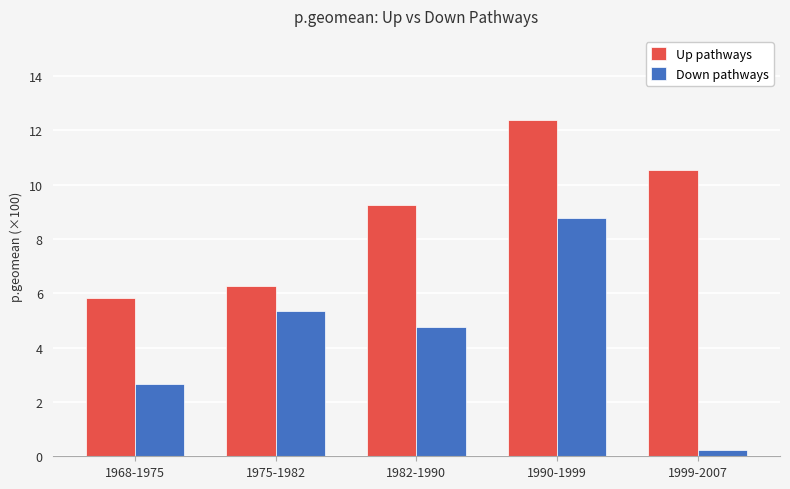

Which series changed the most between 1982-1990 and 1999-2007?

Down pathways